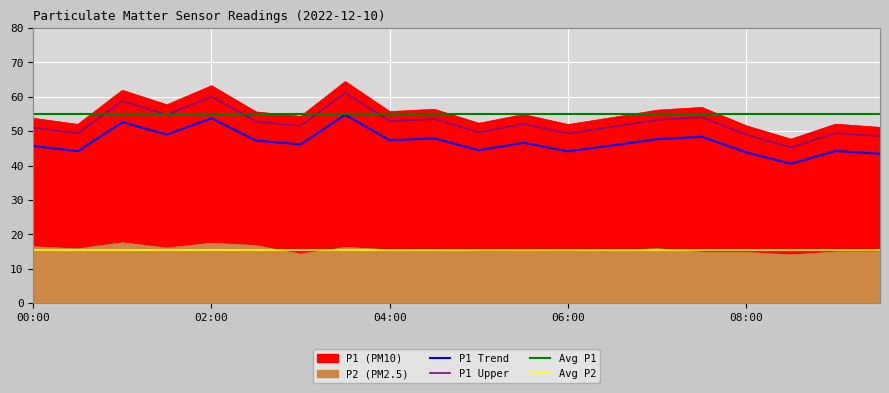

At how many categories does at least one series exceed 22?

20